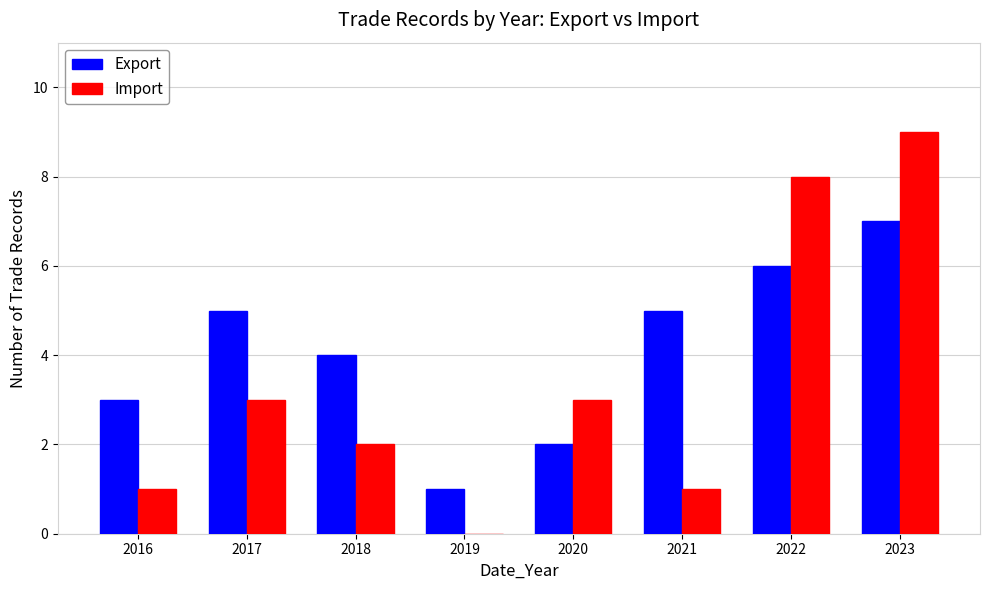

How many distinct data groups are displayed?

2